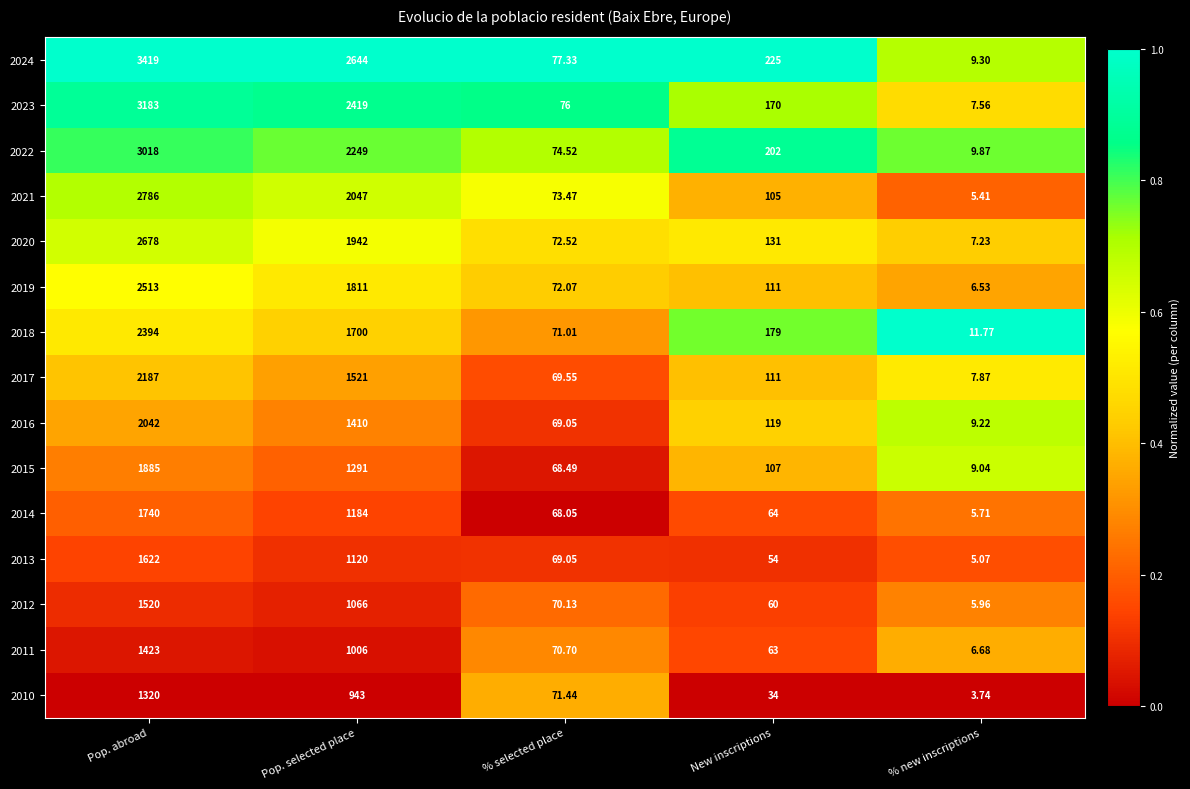

Rank the categories by 2012 value from highest to lowest.

Pop. abroad, Pop. selected place, % selected place, New inscriptions, % new inscriptions